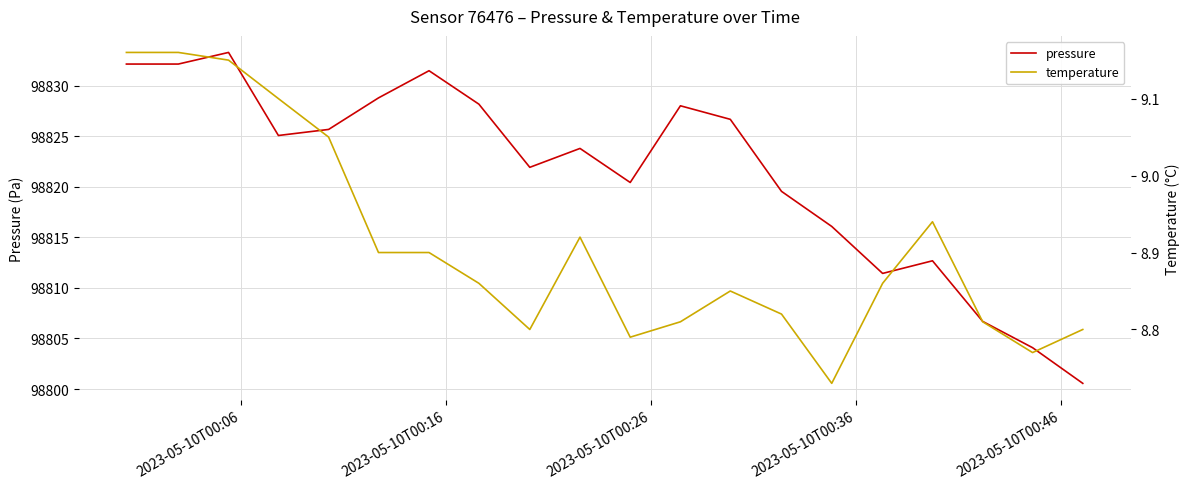

What is the minimum value shown in the chart?

8.7